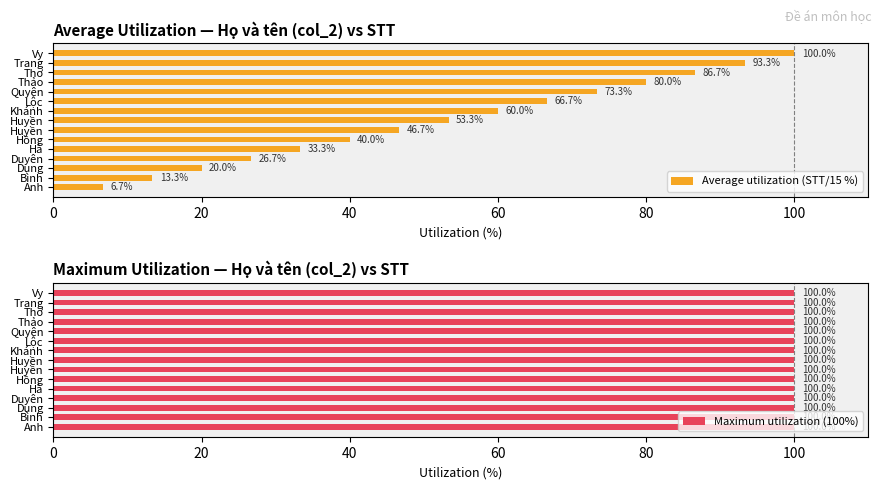

Which series changed the most between 0 and 80?

Average utilization (STT/15 %)